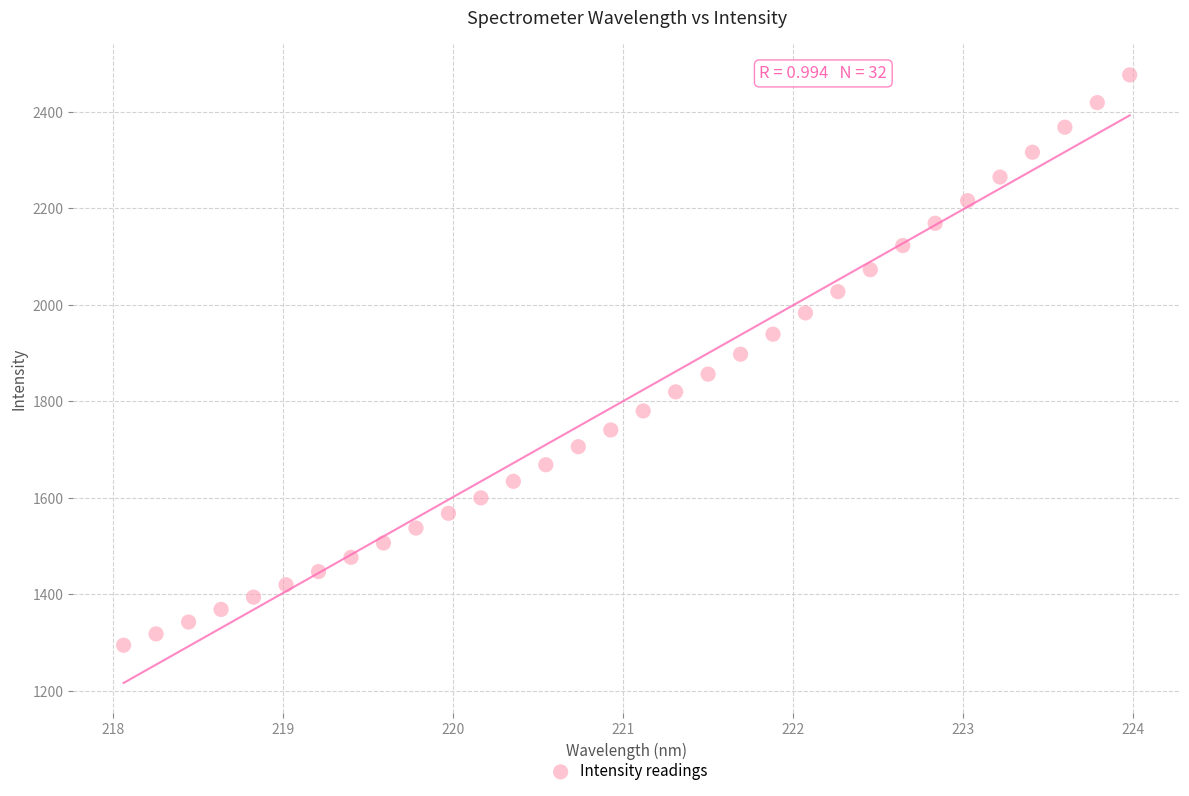

What is the range of Y values (max minus min)?

1181.6